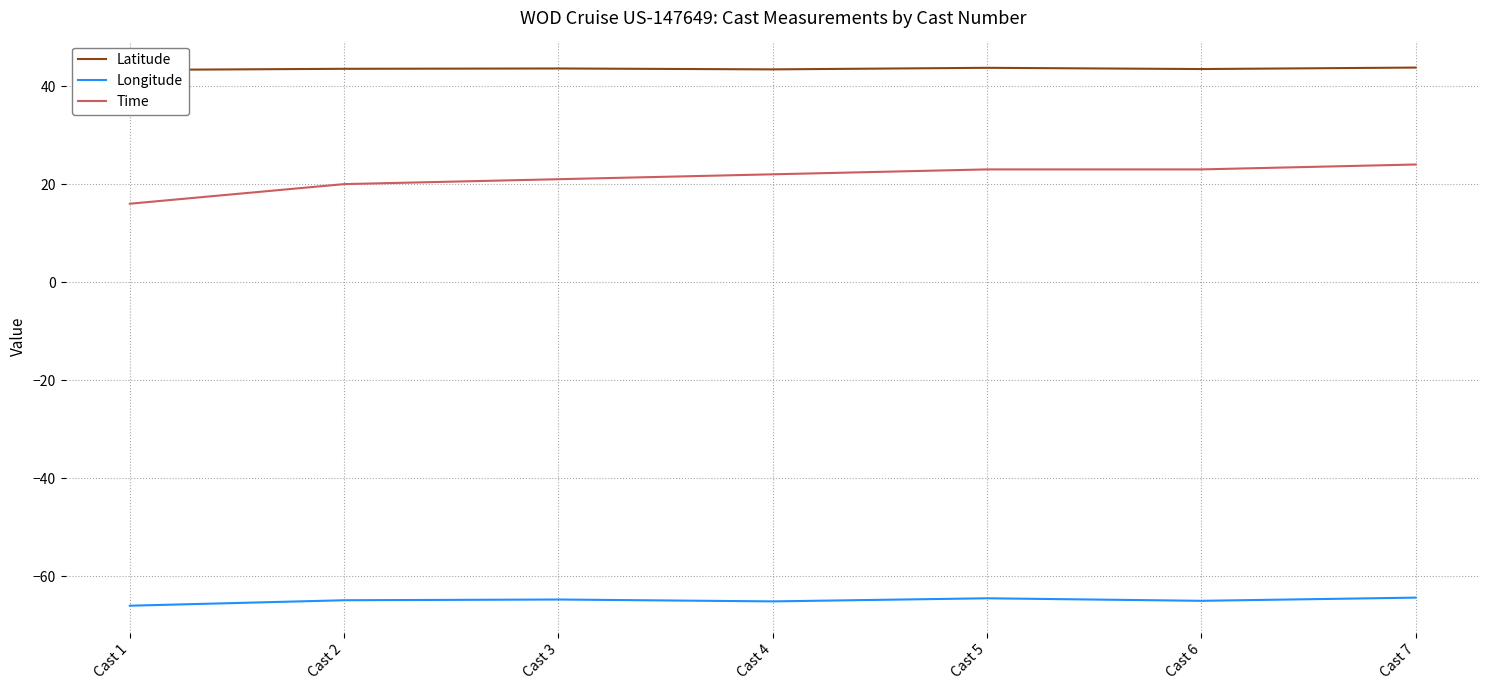

What are all the series names shown in the legend?

Latitude, Longitude, Time